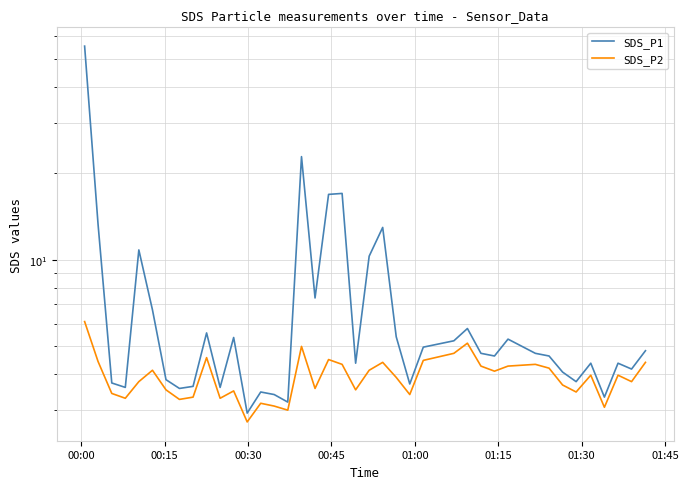

Which category has the highest value across all series?

00:00